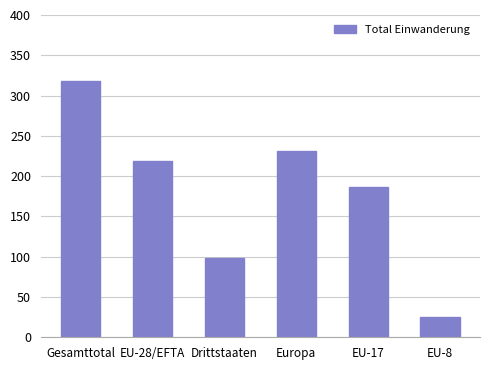

What is the label of the 1st bar from the right?

EU-8